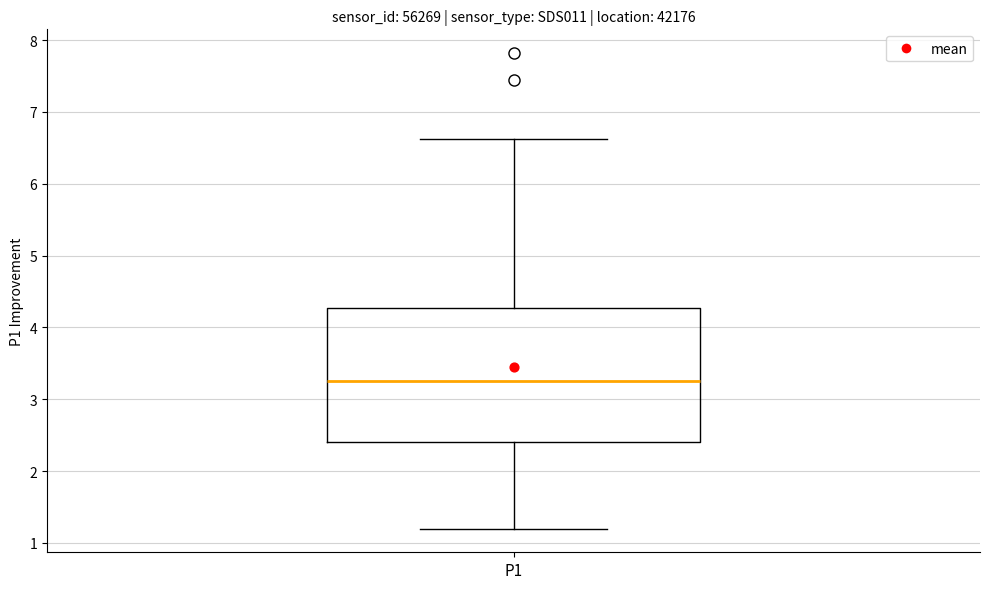

Transcribe this box plot: give where the median line is, the range the box spans, and where the two whiskers end, as read against the y-axis. The values are not printed on the chart, so give them approximately, as read against the axis.

median 3.3, box 2.4 to 4.3, whiskers 1.2 to 6.6